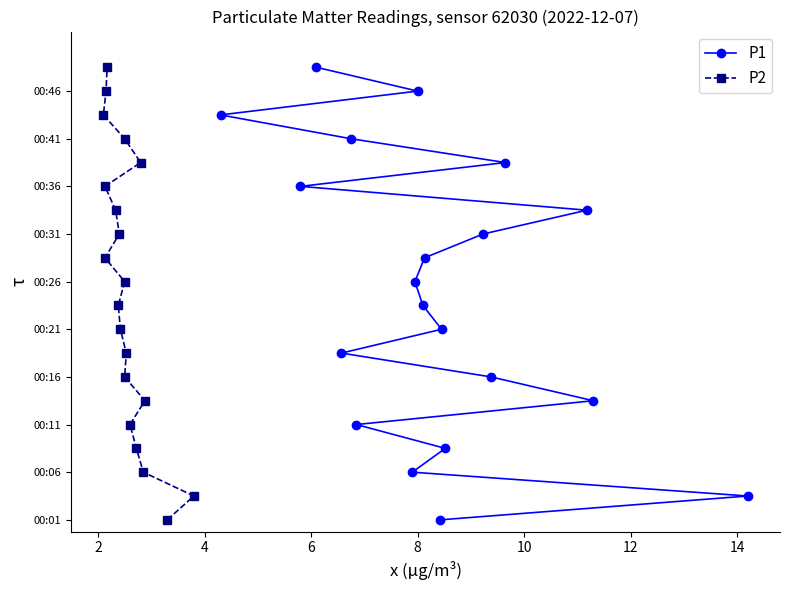

How many lines are shown in the chart?

2